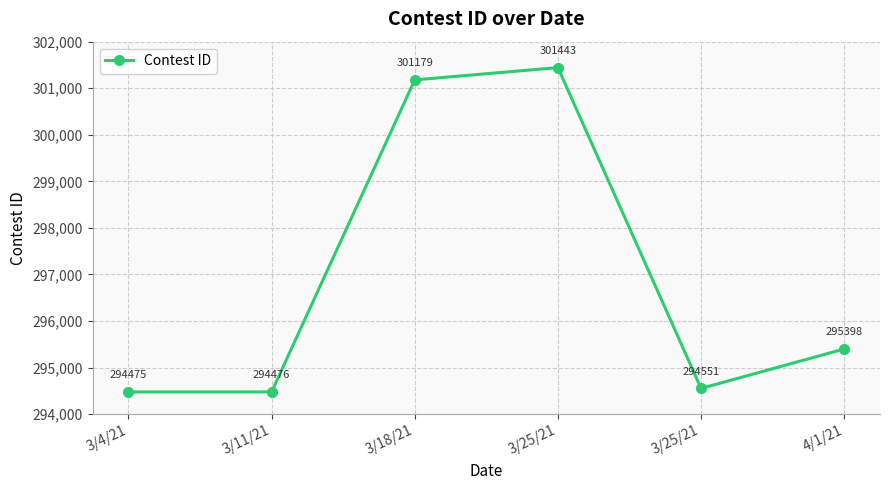

Where is the data nearest to the value 297959?

4/1/21